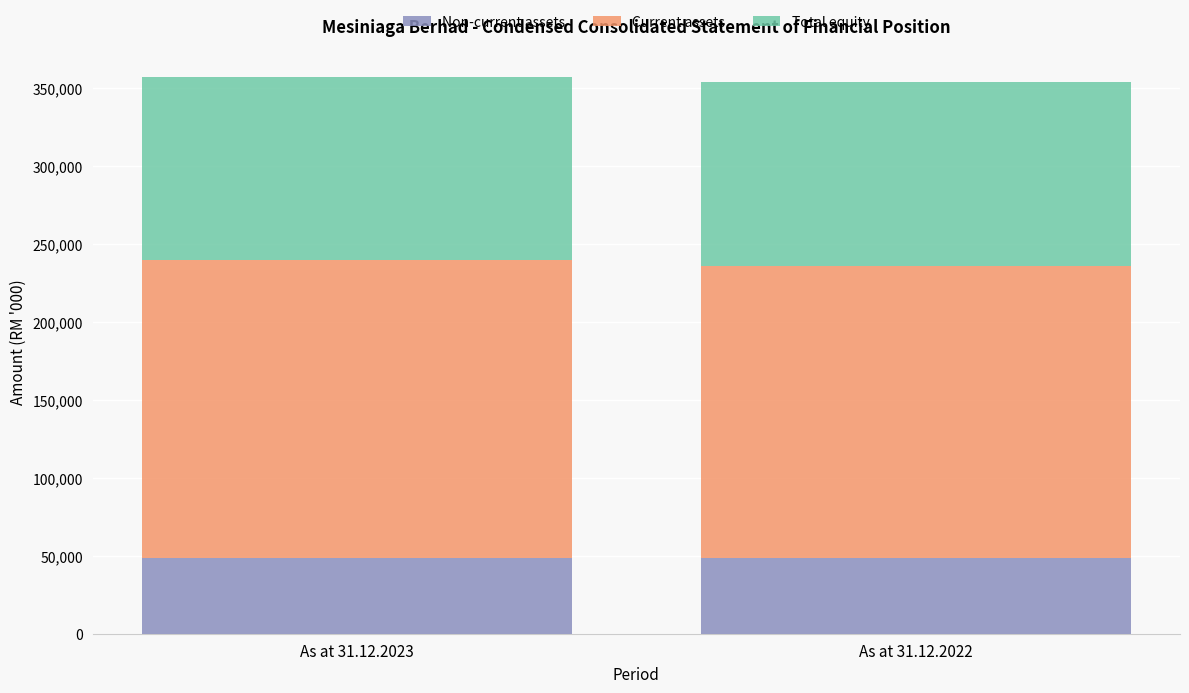

Count the number of data series in this chart.

3